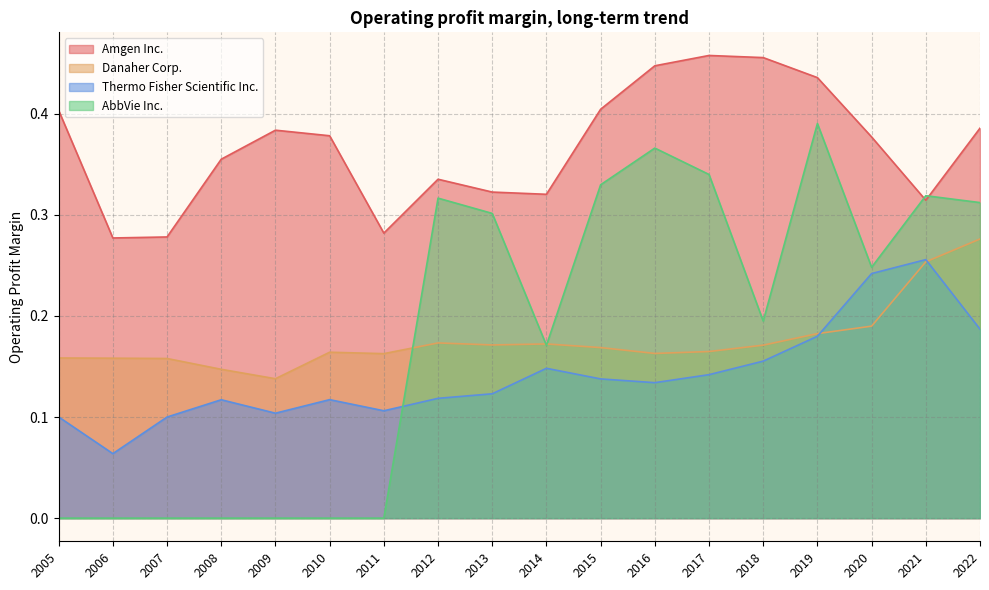

At which category does Amgen Inc. reach its first local valley?

2006